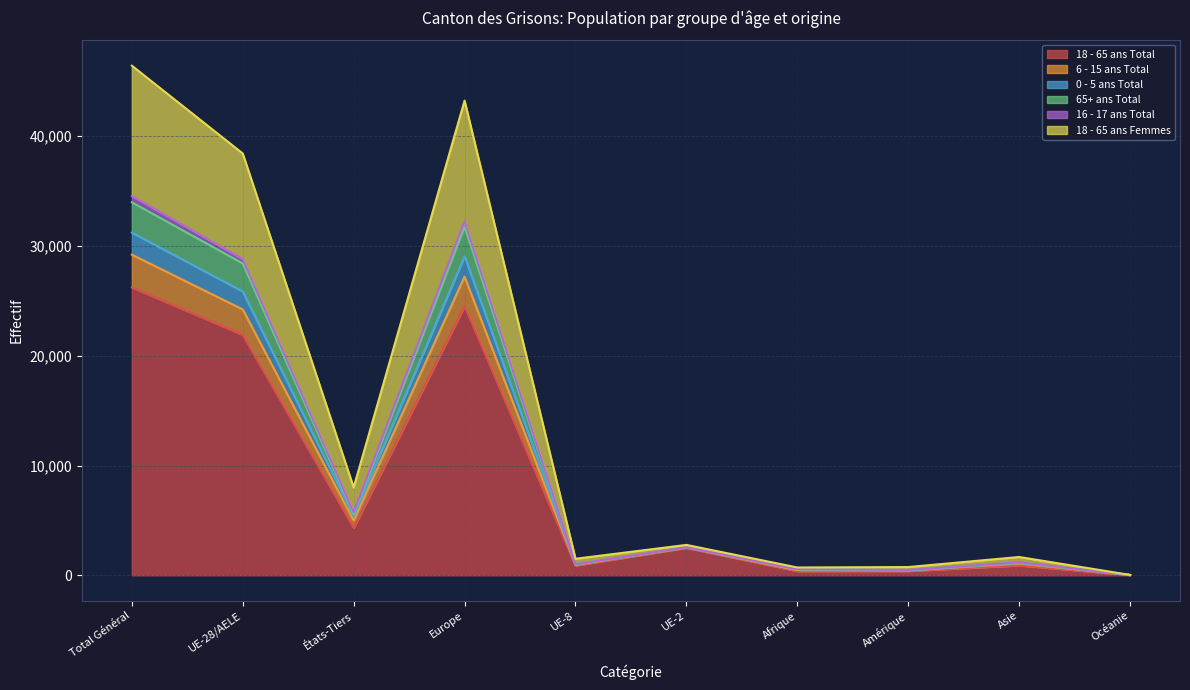

Which category has the highest value in the 18 - 65 ans Total series?

Total Général